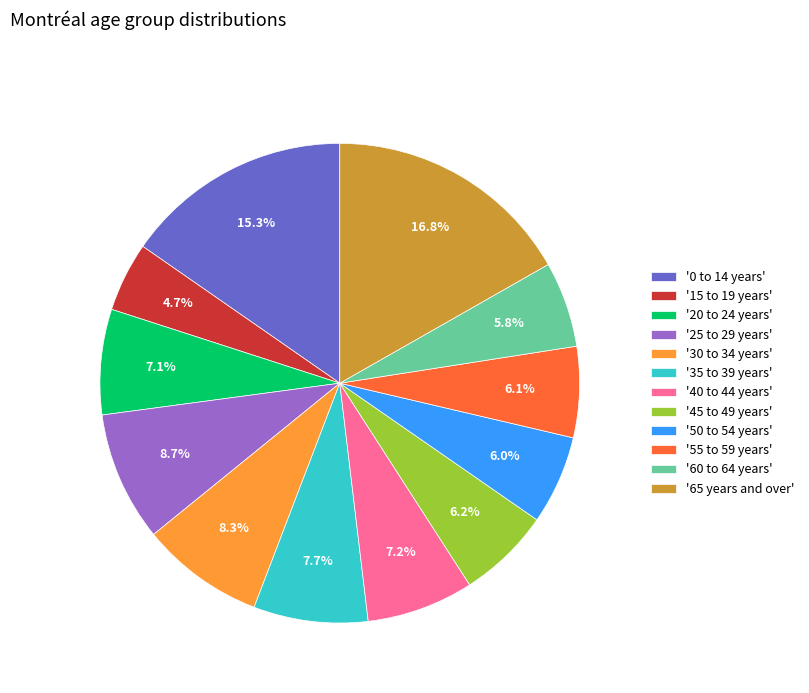

Is there a majority slice in this chart?

No